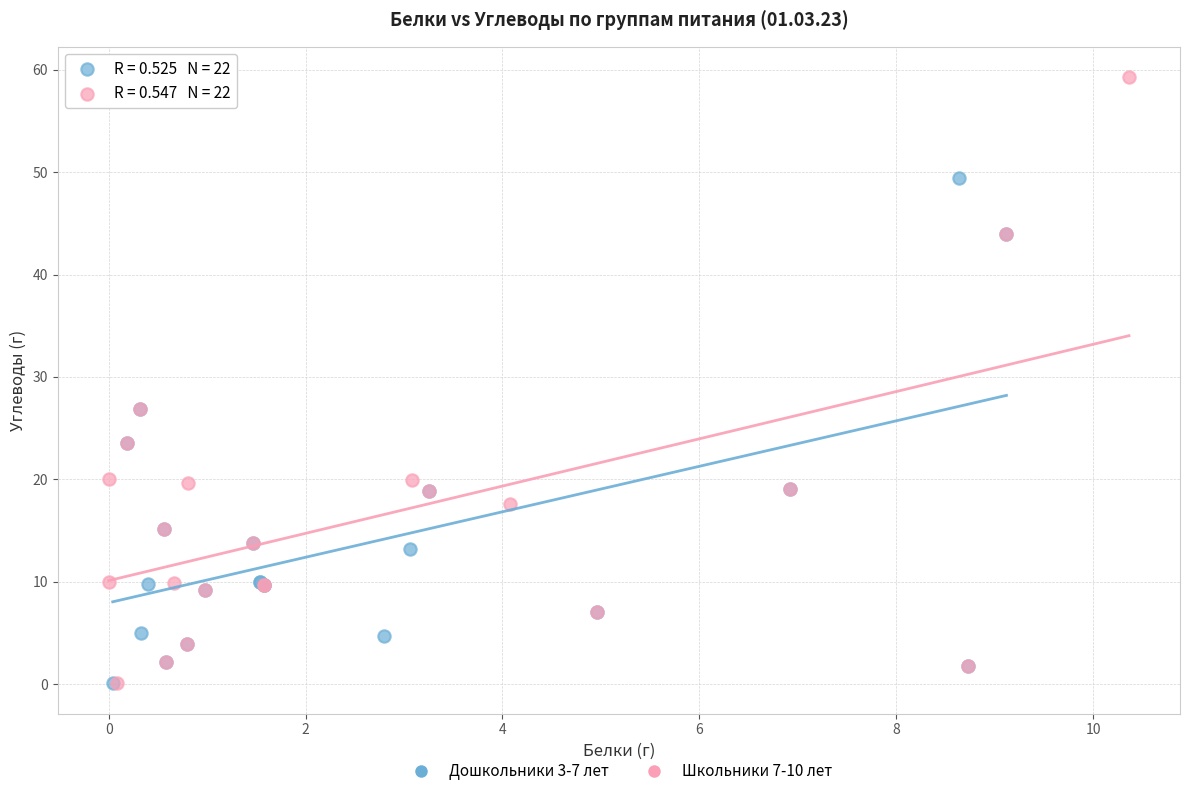

Which series reaches the maximum Y coordinate?

Школьники 7-10 лет